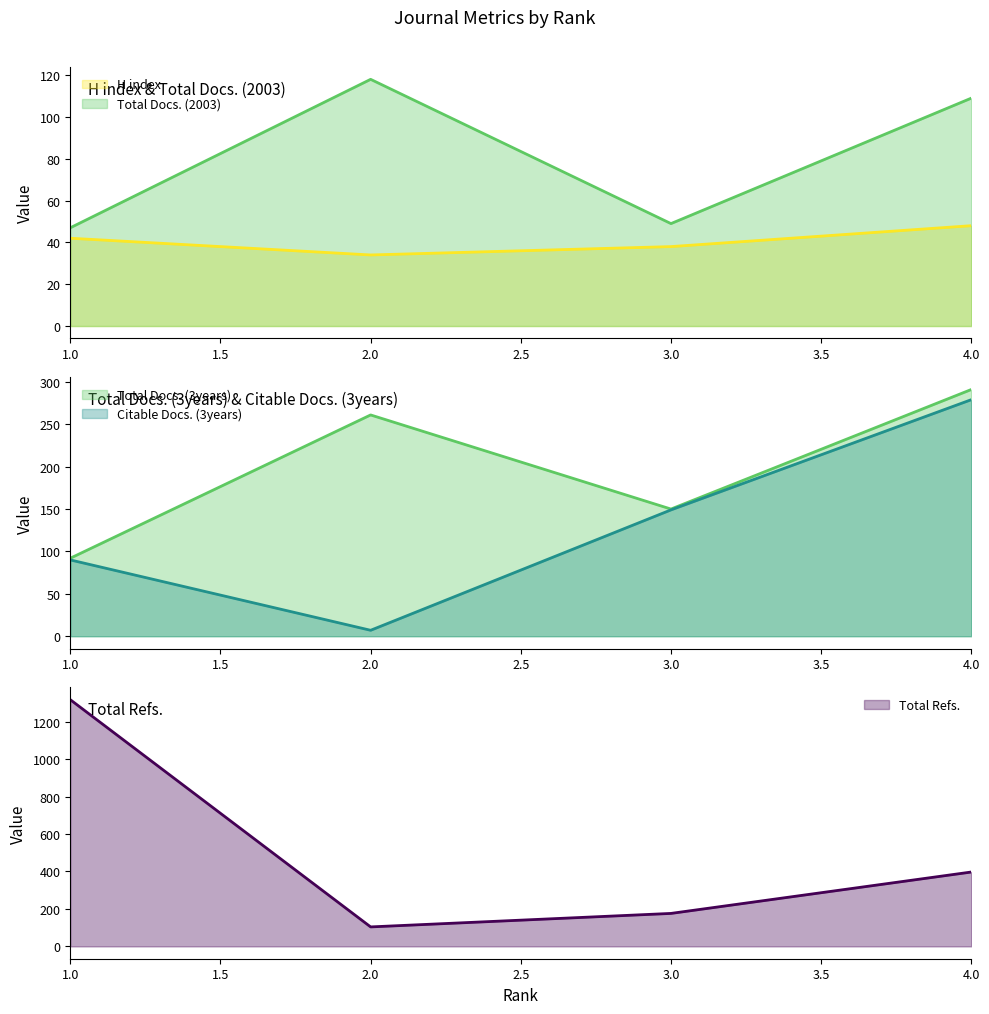

How many intersections are there between Citable Docs. (3years) and H index?

2